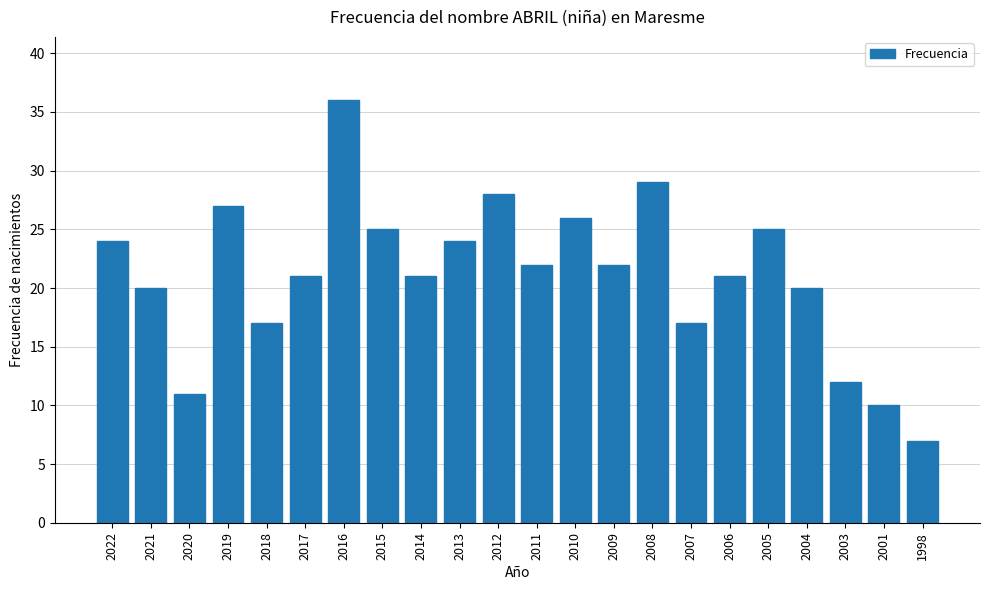

What is the difference between the values at 2005 and 2006?

4